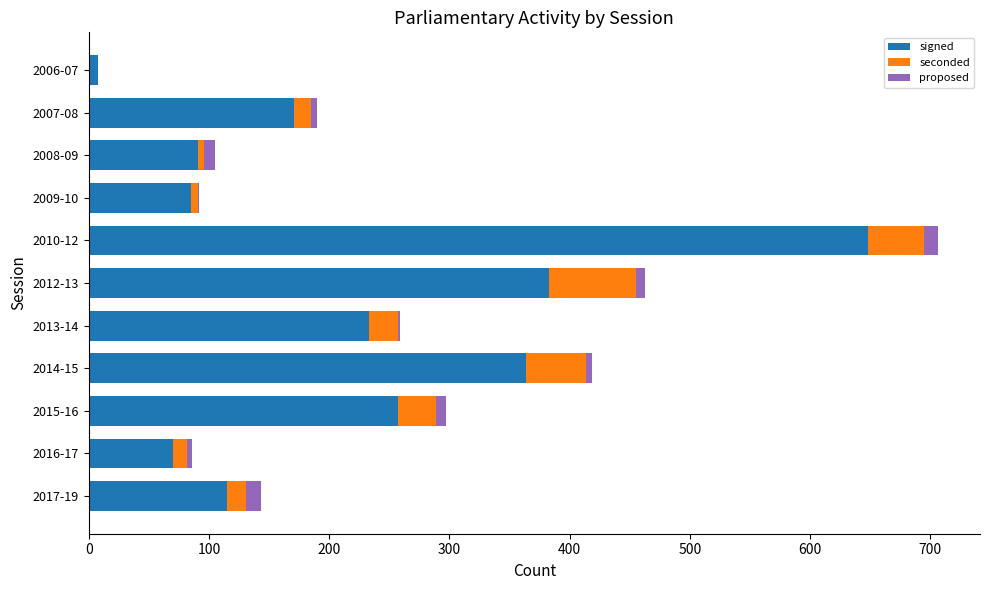

At which category is the sum across all series the highest?

2010-12